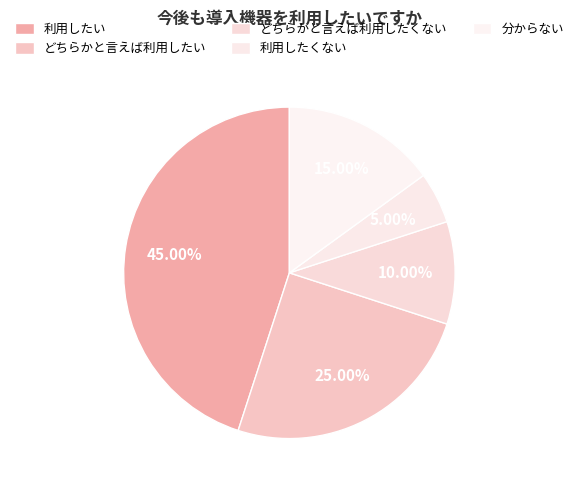

The 利用したい slice represents 53% of the pie. True or false?

False